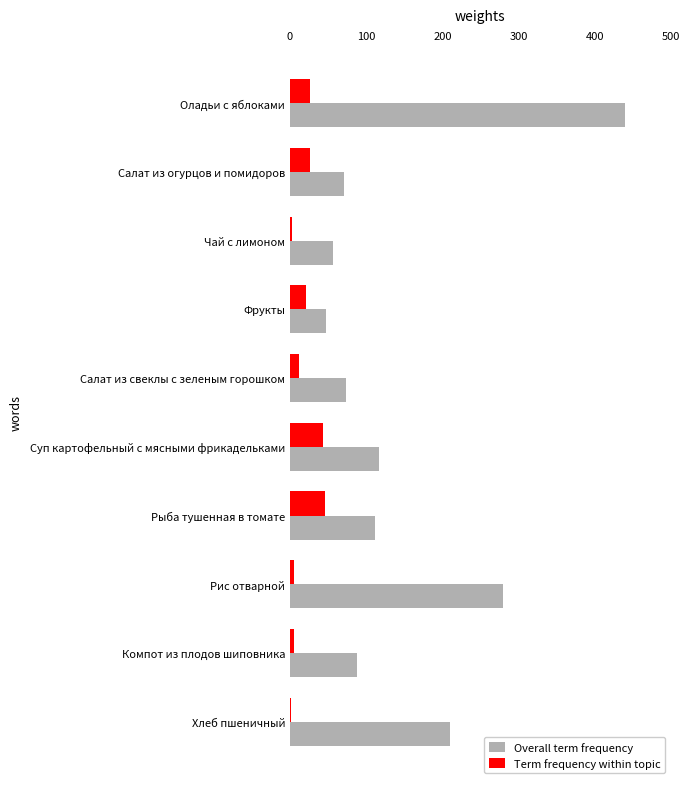

What is the difference between the maximum and minimum values in the Overall term frequency series?

393.0